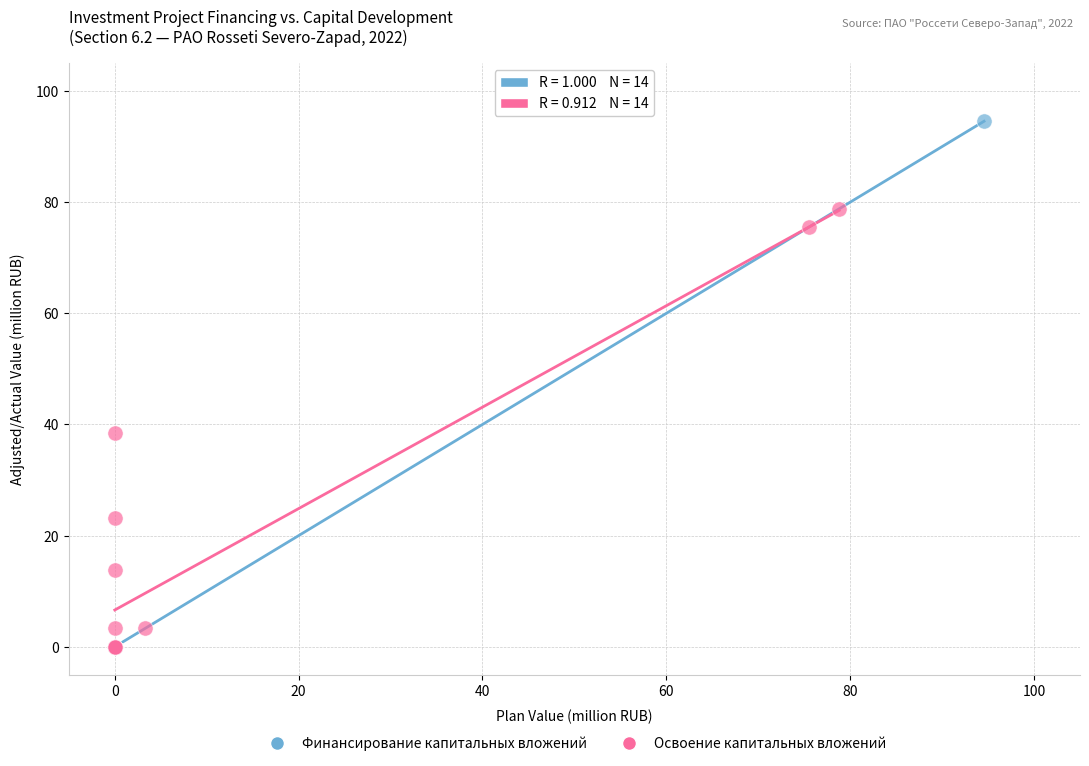

Which series has the largest Y range (max minus min)?

Финансирование капитальных вложений